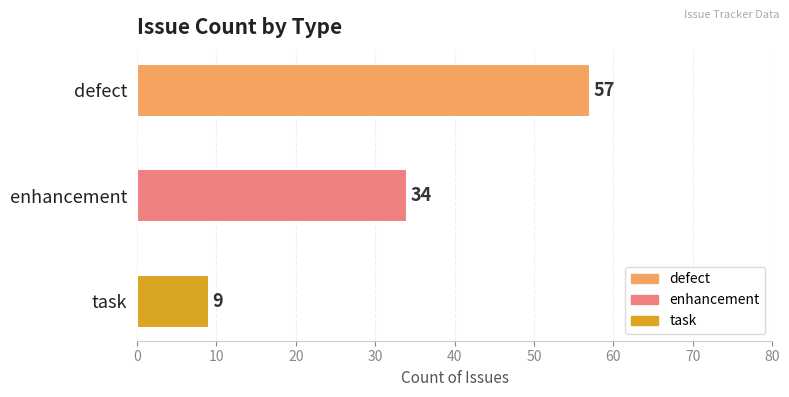

Approximately how many times larger is the value at enhancement compared to defect?

0.6